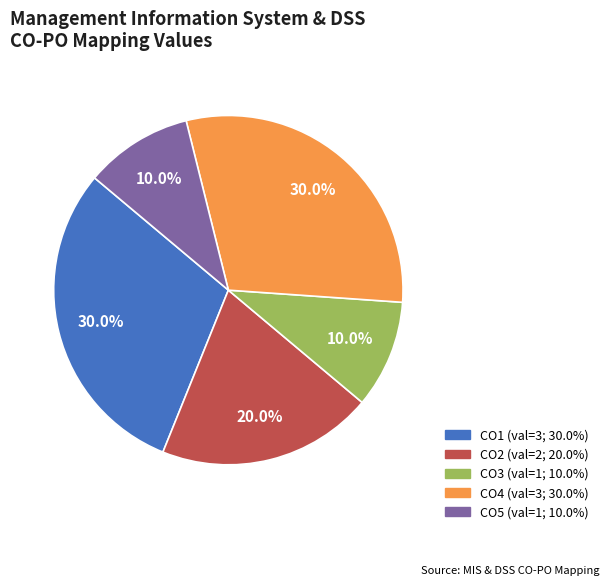

To the nearest percent, what is the average slice percentage?

20%